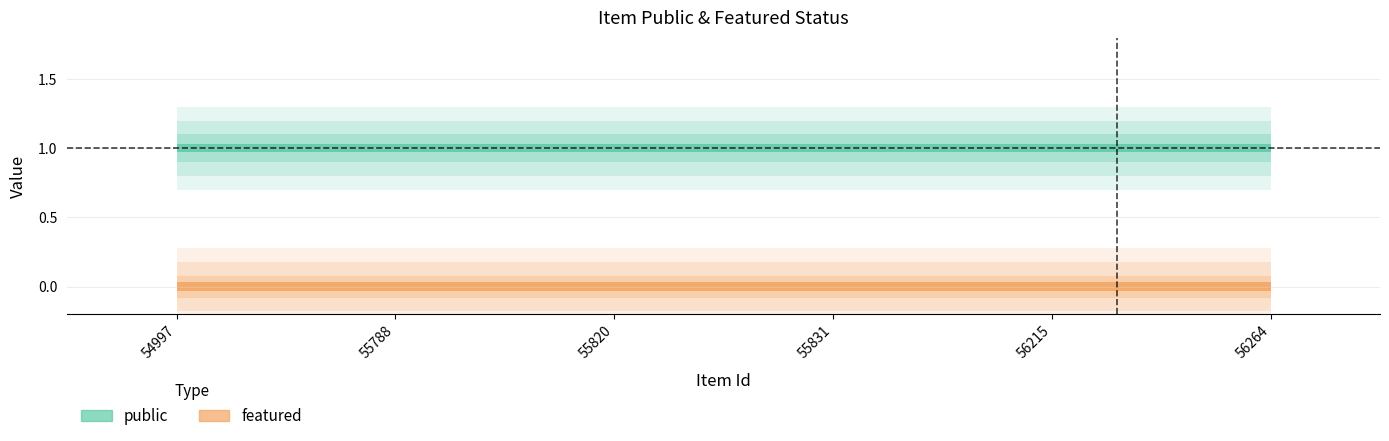

What is the maximum value shown in the chart?

1